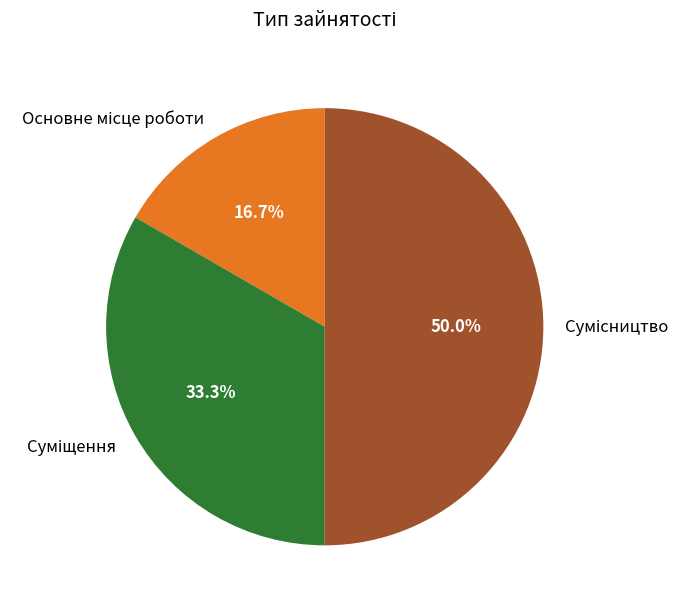

To the nearest percent, what is the combined percentage of Сумісництво and Основне місце роботи?

67%